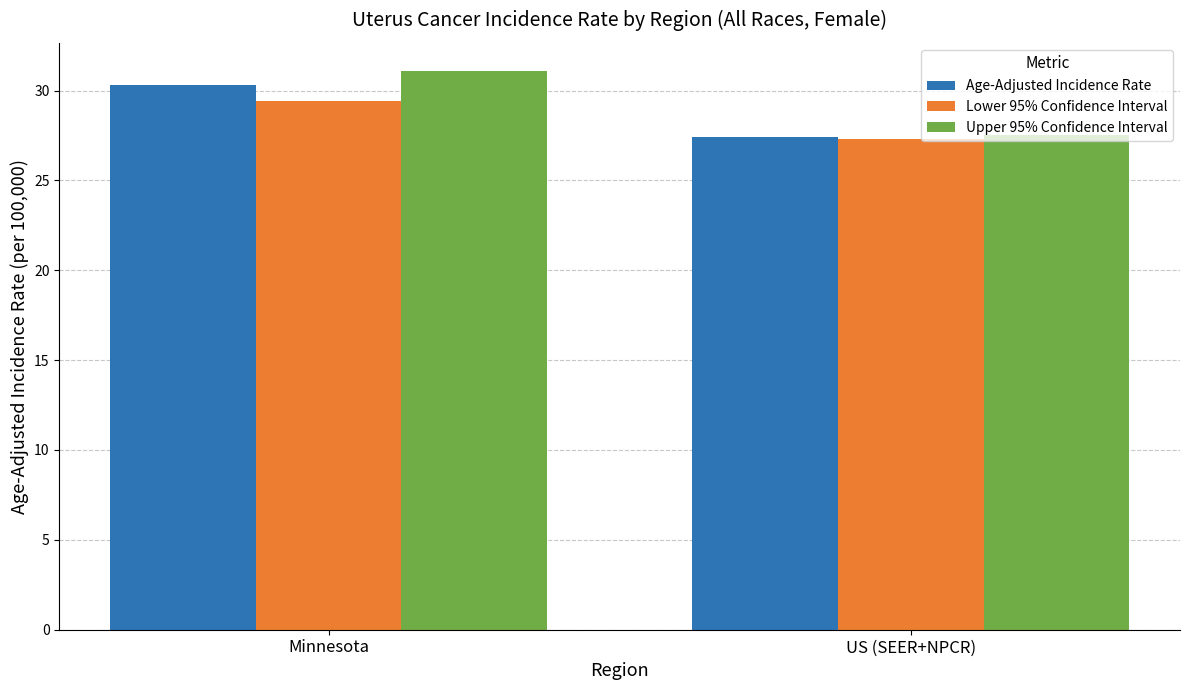

The Upper 95% Confidence Interval series shows 8.3 at US (SEER+NPCR). True or false?

False